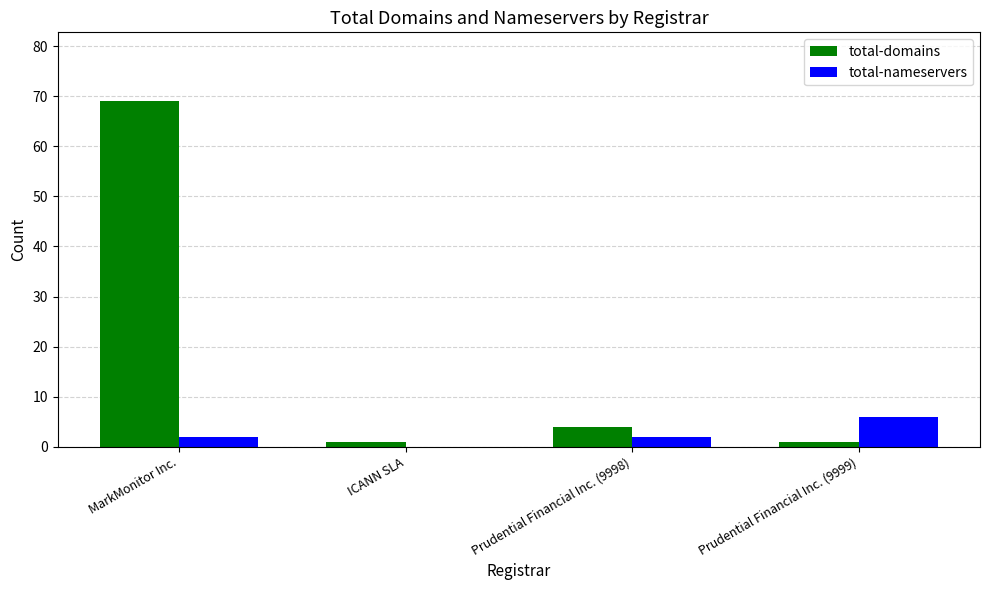

The value of total-nameservers at Prudential Financial Inc. (9999) is 6. True or false?

True